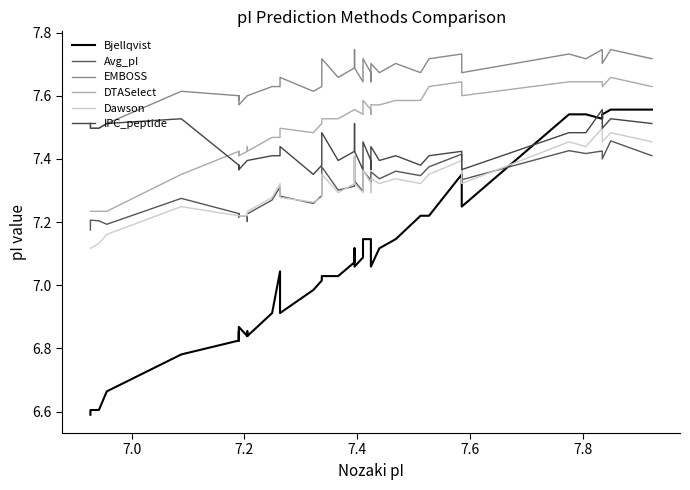

What are all the series names shown in the legend?

Bjellqvist, Avg_pI, EMBOSS, DTASelect, Dawson, IPC_peptide